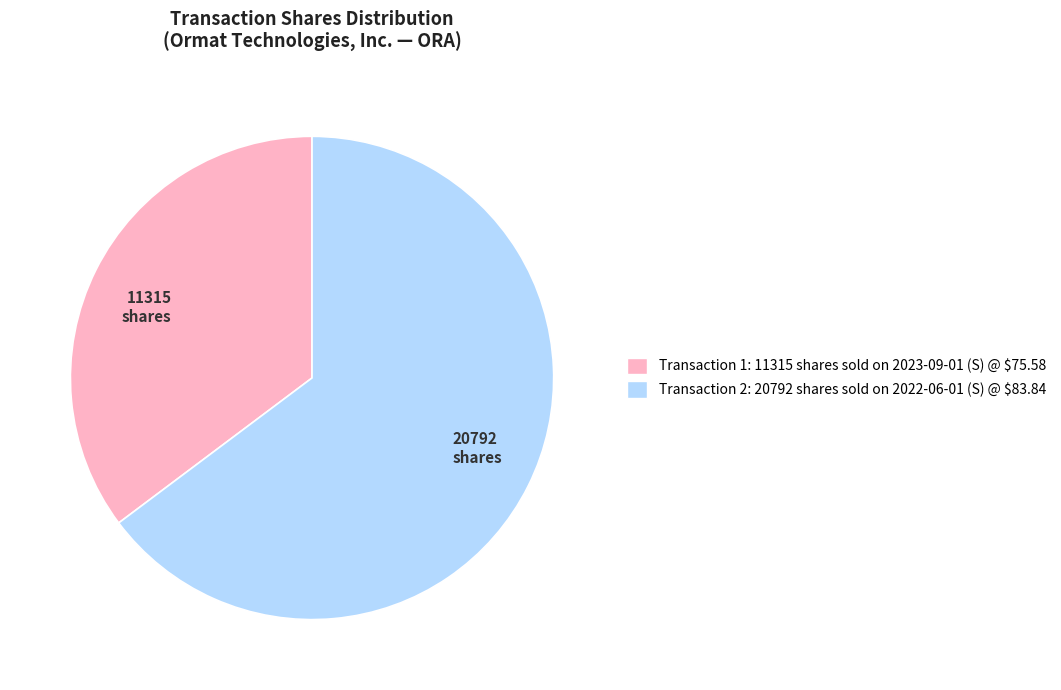

What is the ratio of the value at 20792 shares to the value at 11315 shares?

1.8